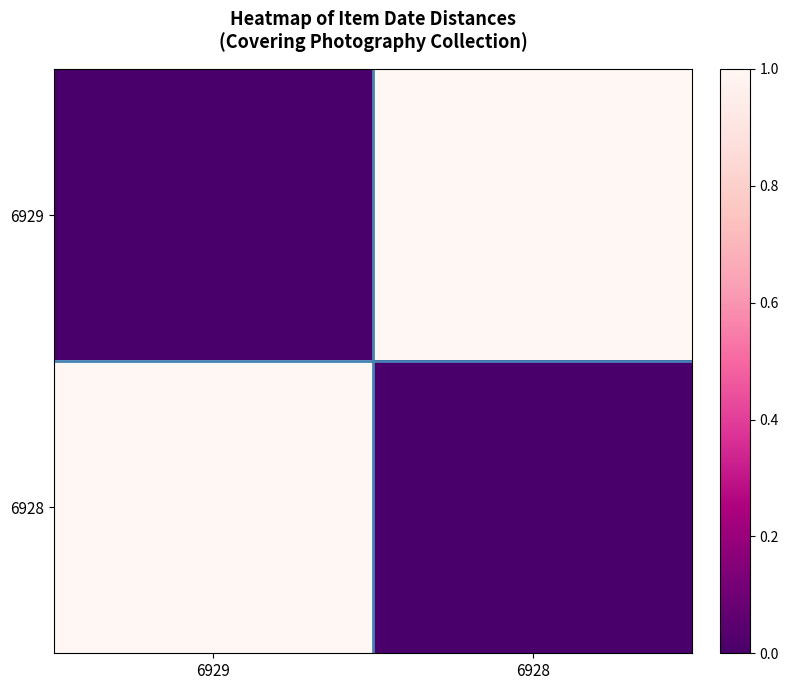

Reading right to left, transcribe all the data shown in this chart.

6929: 6928=1	6929=0
6928: 6928=0	6929=1